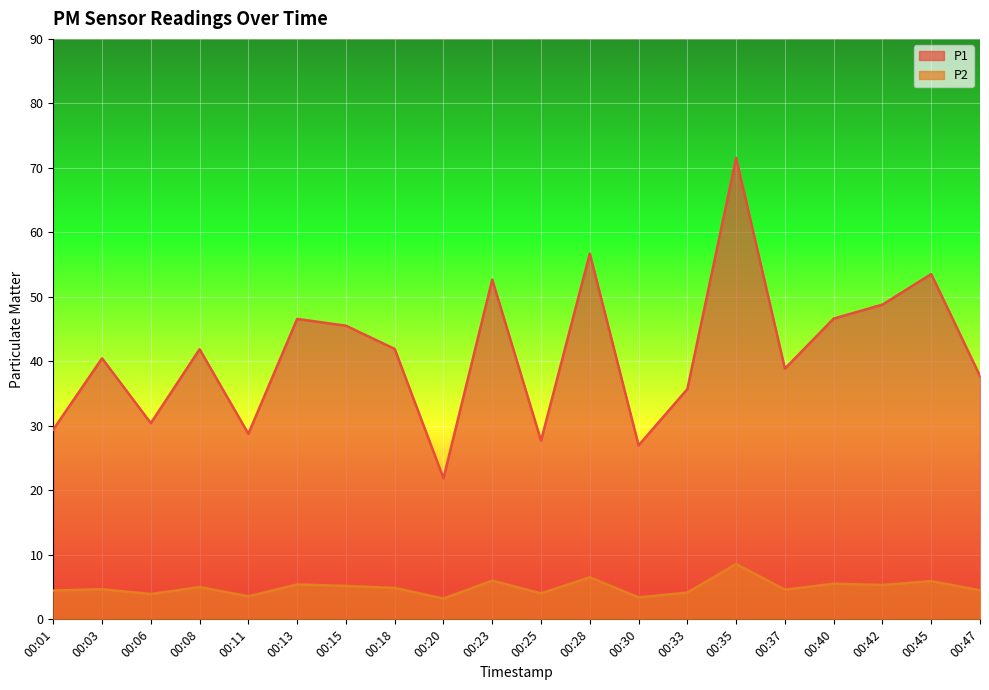

Which series has the widest spread of values?

P1